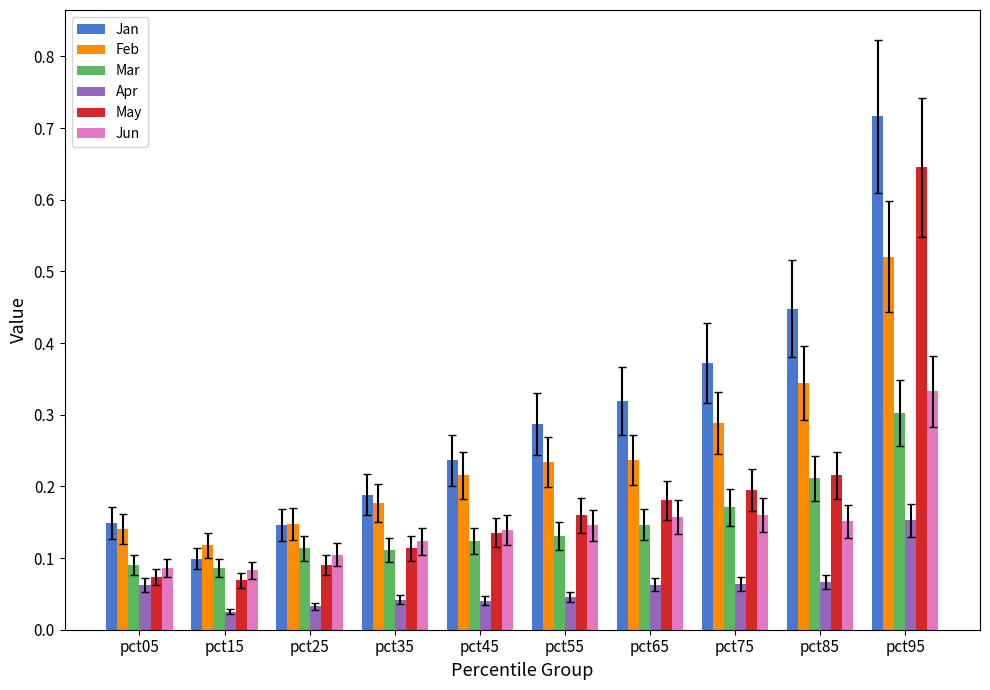

At which category does the chart reach its peak across all series?

pct95